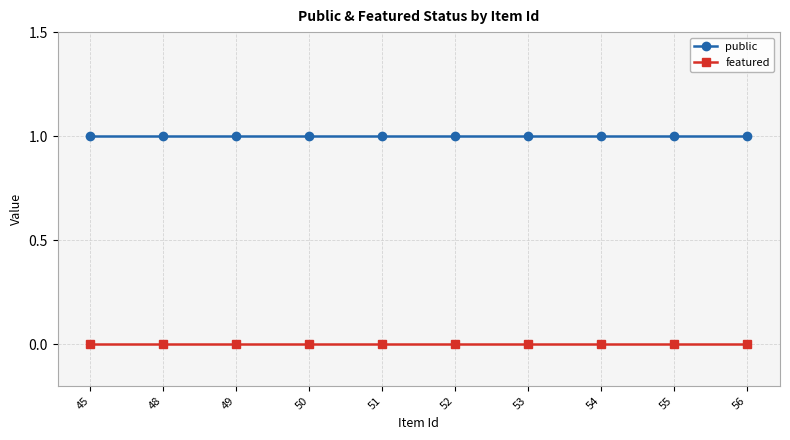

True or false: public and featured cross at least once.

False